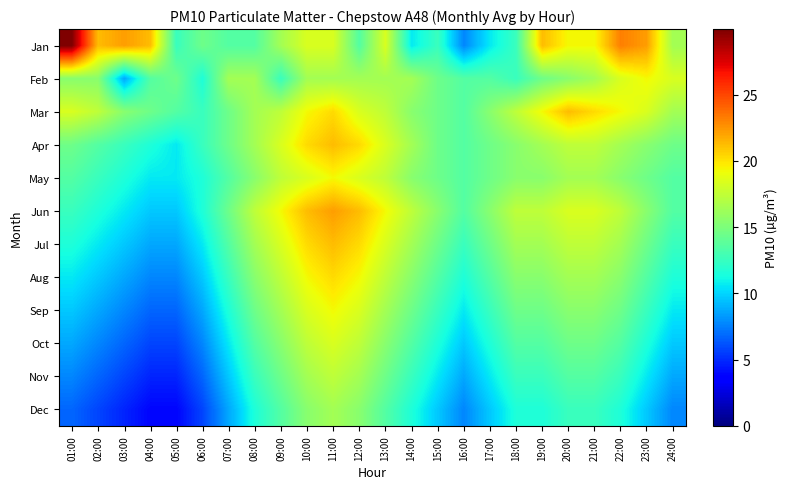

What is the spread (max minus min) of values at 01:00?

23.2